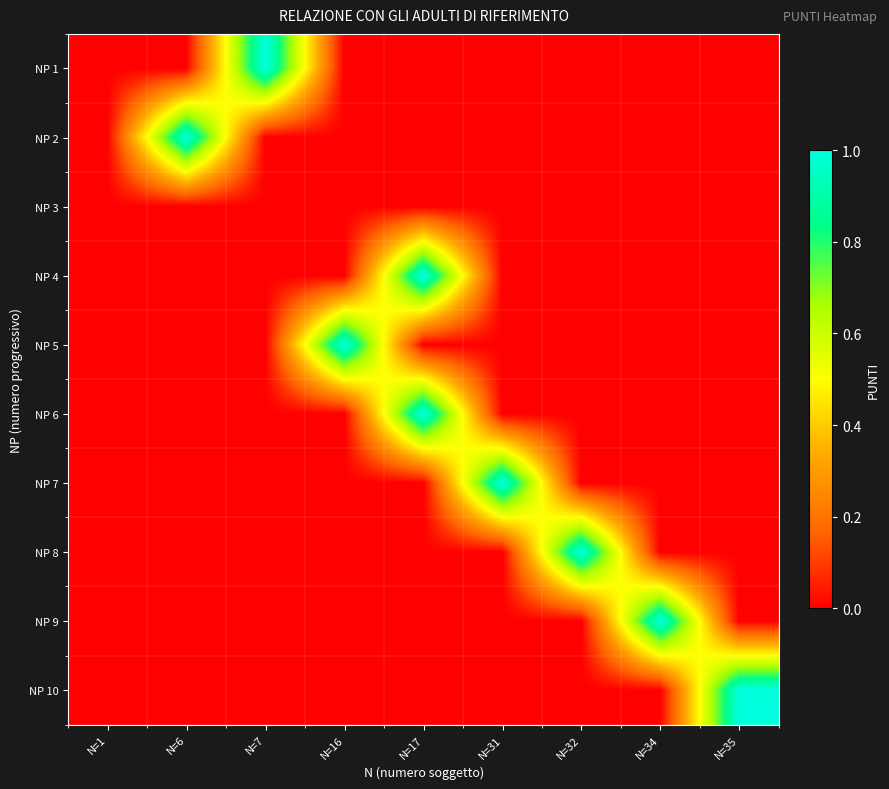

What is the total value across all series at N=35?

1